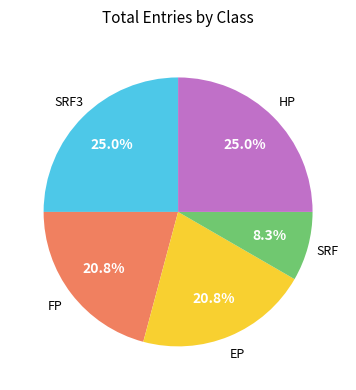

Is there any slice that represents more than half of the pie?

No